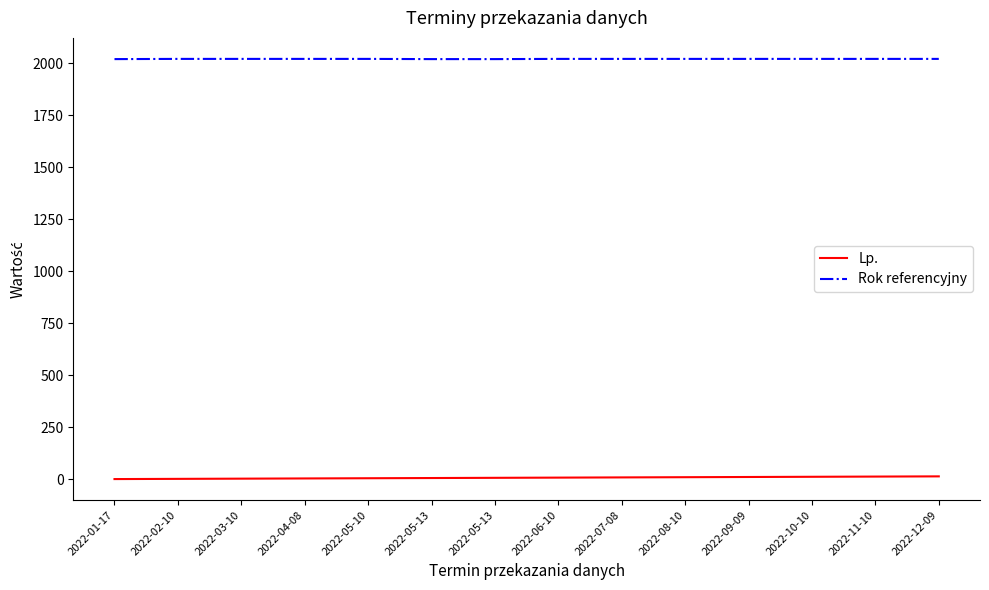

List the labels in order of Rok referencyjny value, smallest first.

2022-01-17, 2022-05-13, 2022-05-13, 2022-02-10, 2022-03-10, 2022-04-08, 2022-05-10, 2022-06-10, 2022-07-08, 2022-08-10, 2022-09-09, 2022-10-10, 2022-11-10, 2022-12-09